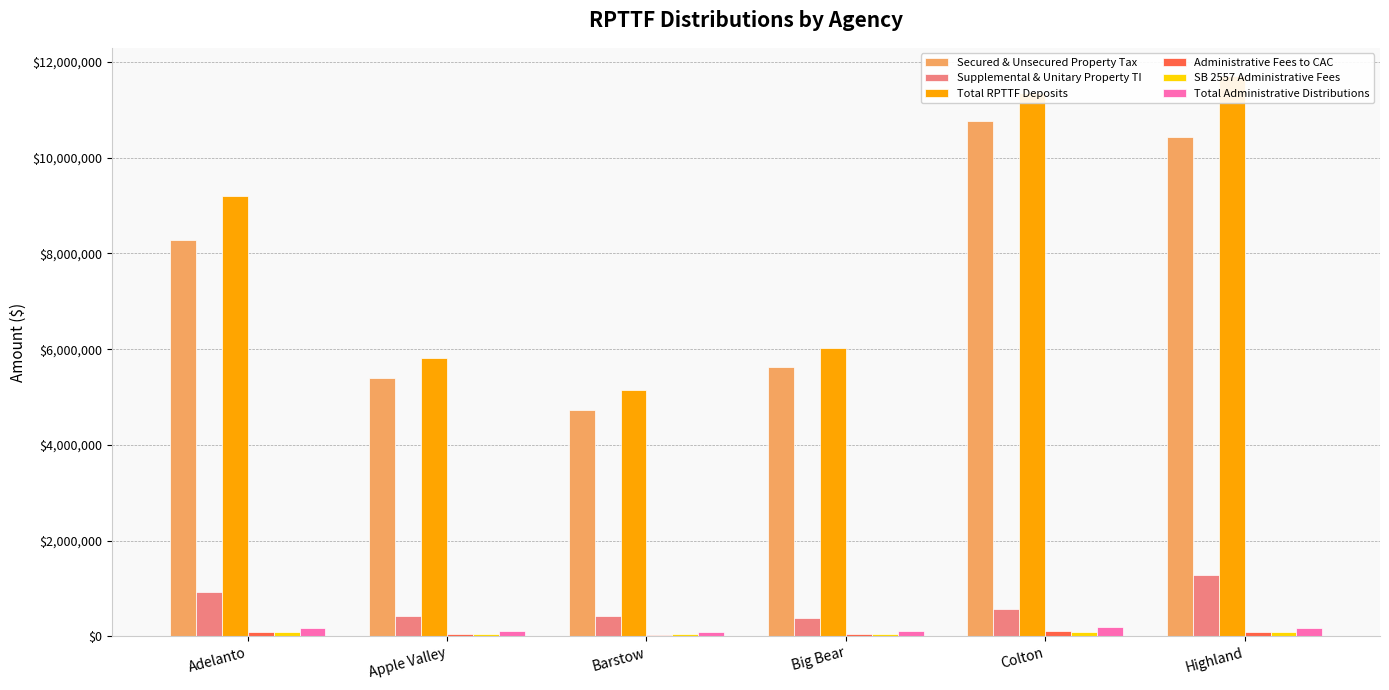

Is it true that Supplemental & Unitary Property TI equals 932878.9 at Adelanto?

True